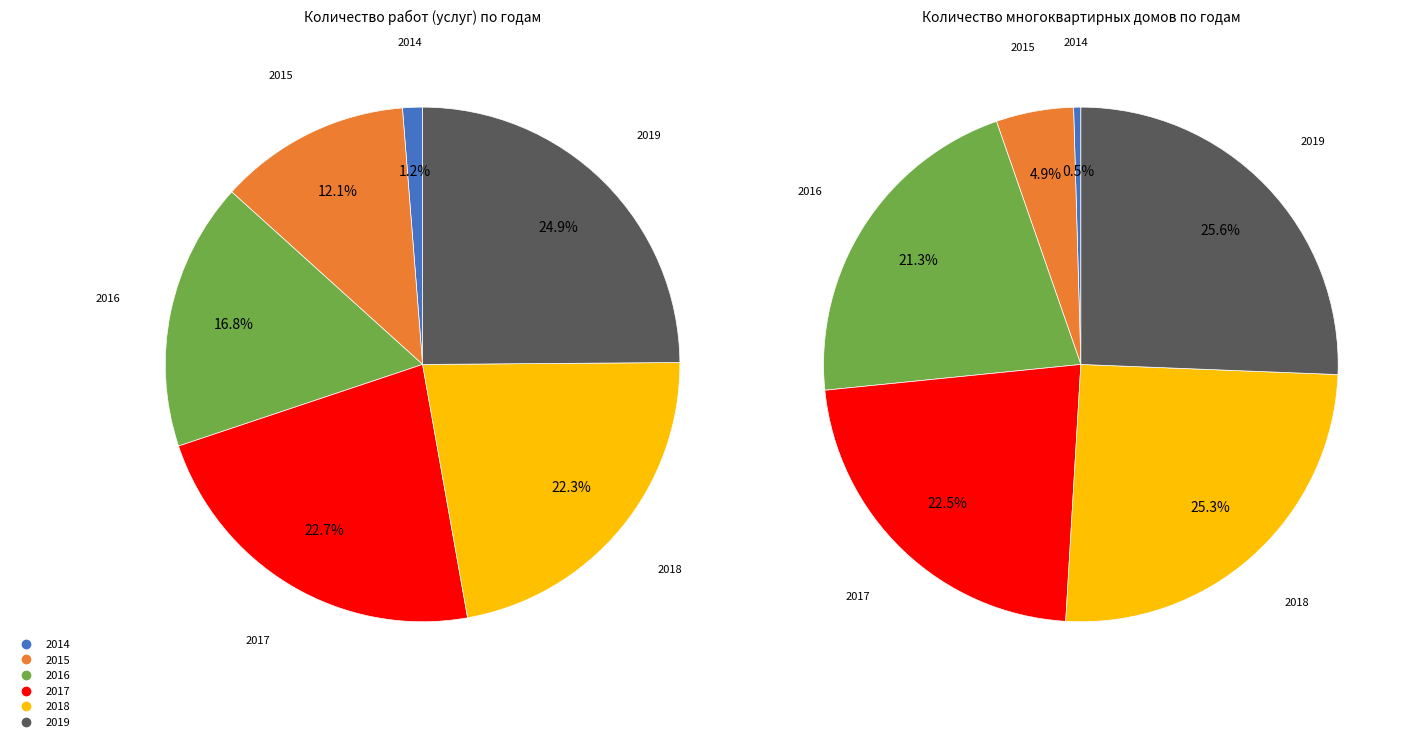

Which series changed the most between 2014 and 2018?

Количество работ (услуг)